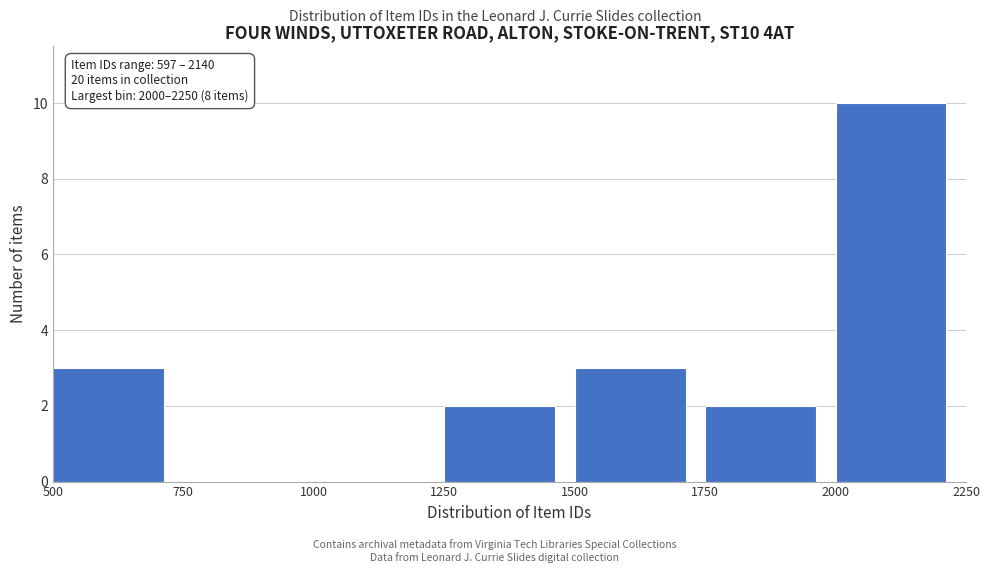

Which range on the x-axis has the tallest bar?

2000 to 2250